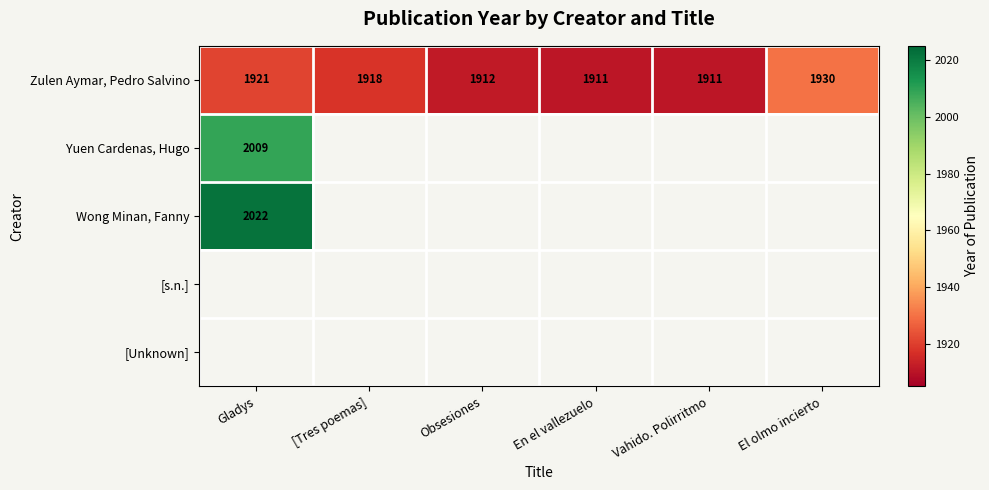

Is it true that Zulen Aymar, Pedro Salvino equals 2782 at Gladys?

False